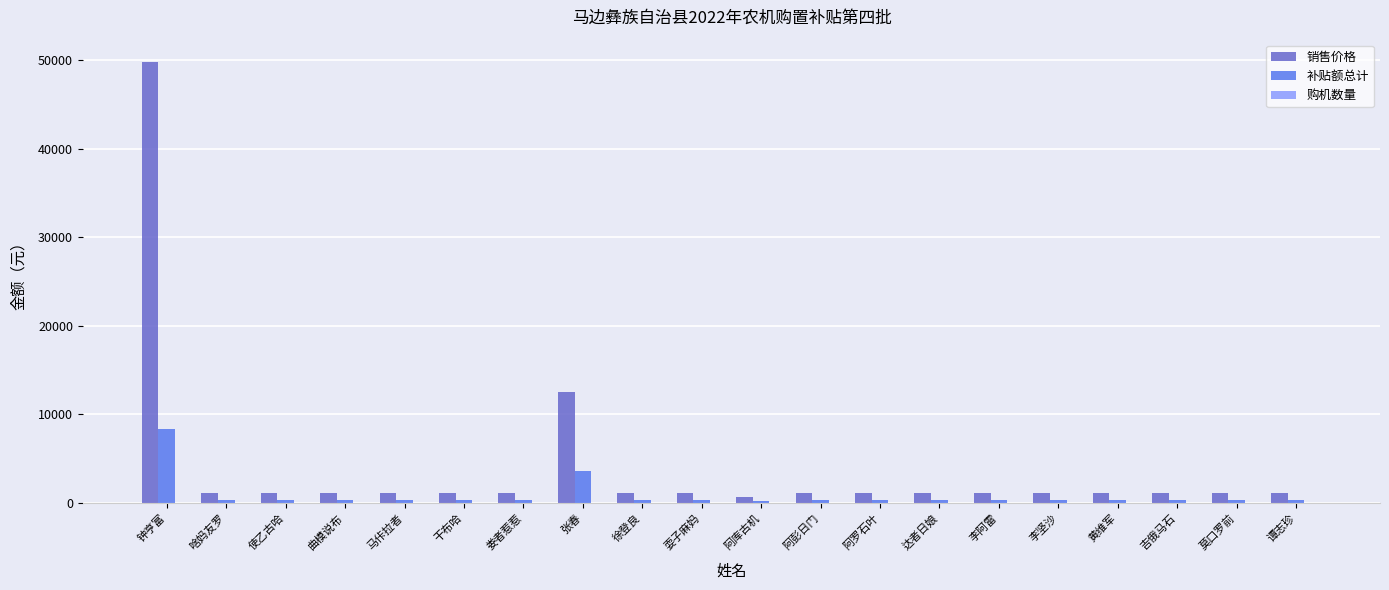

At which label does 补贴额总计 first exceed 330?

钟亨富